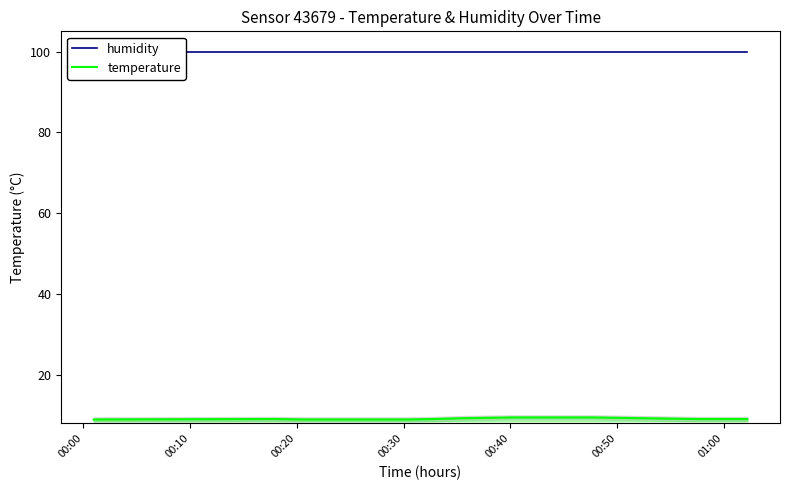

List the series in order of their peak value, highest first.

humidity, temperature